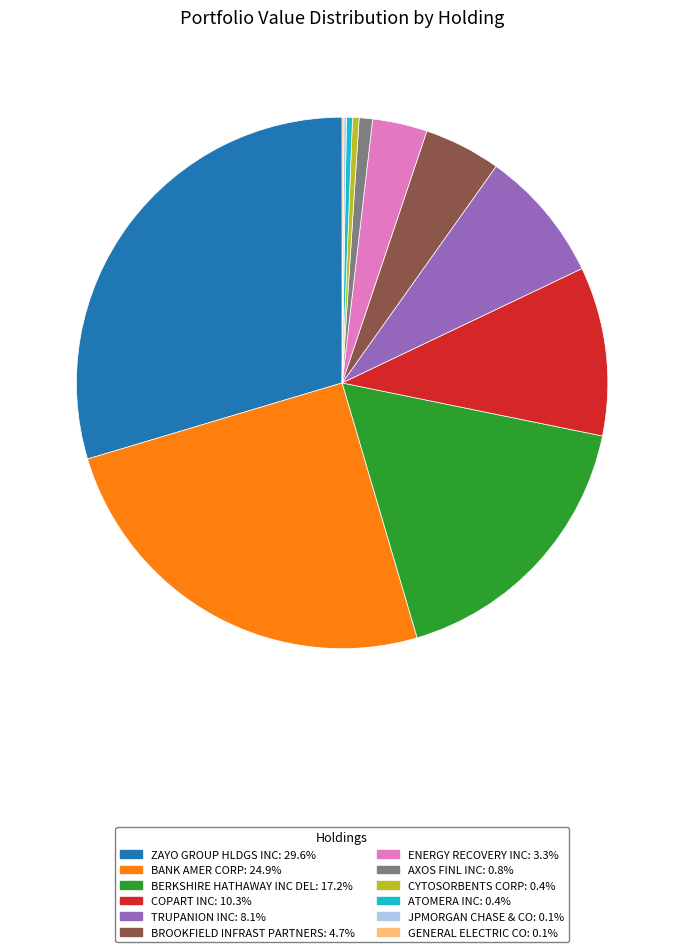

Is the sum of ZAYO GROUP HLDGS INC and CYTOSORBENTS CORP greater than half?

No